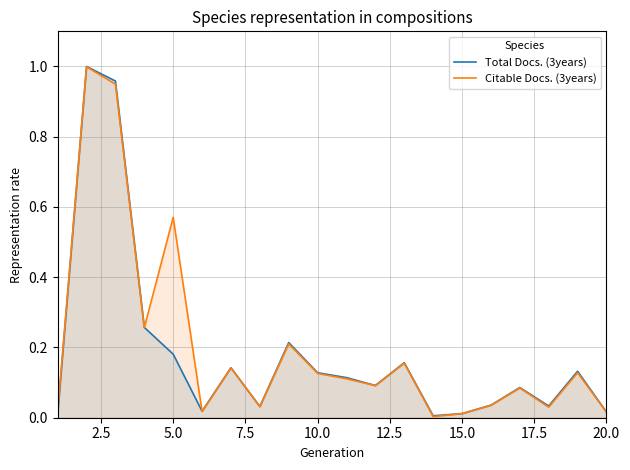

In Citable Docs. (3years), how many points are lower than both neighbors (excluding endpoints)?

6